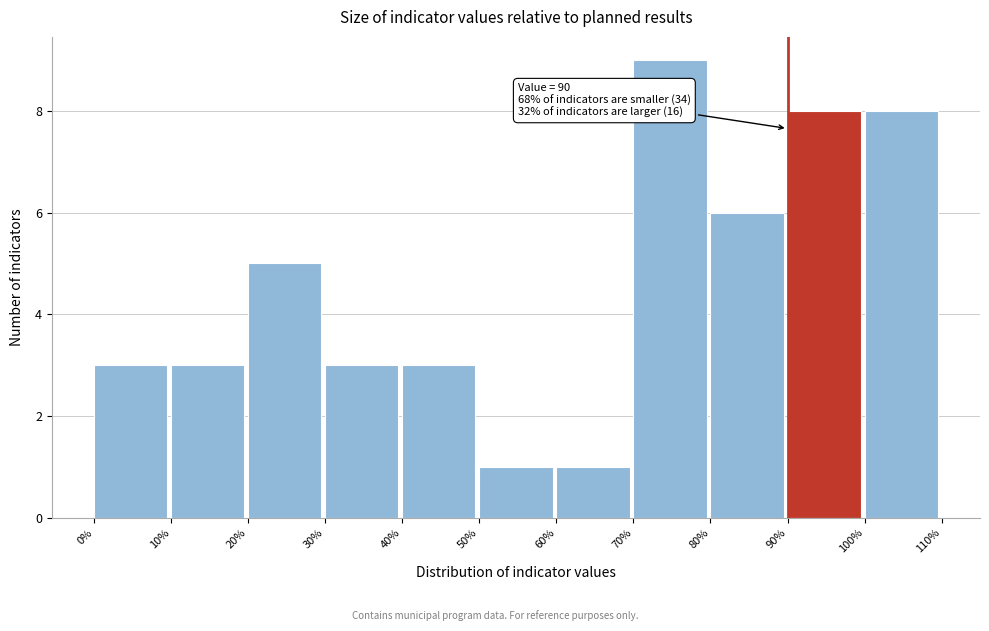

Which range on the x-axis has the tallest bar?

70% to 80%